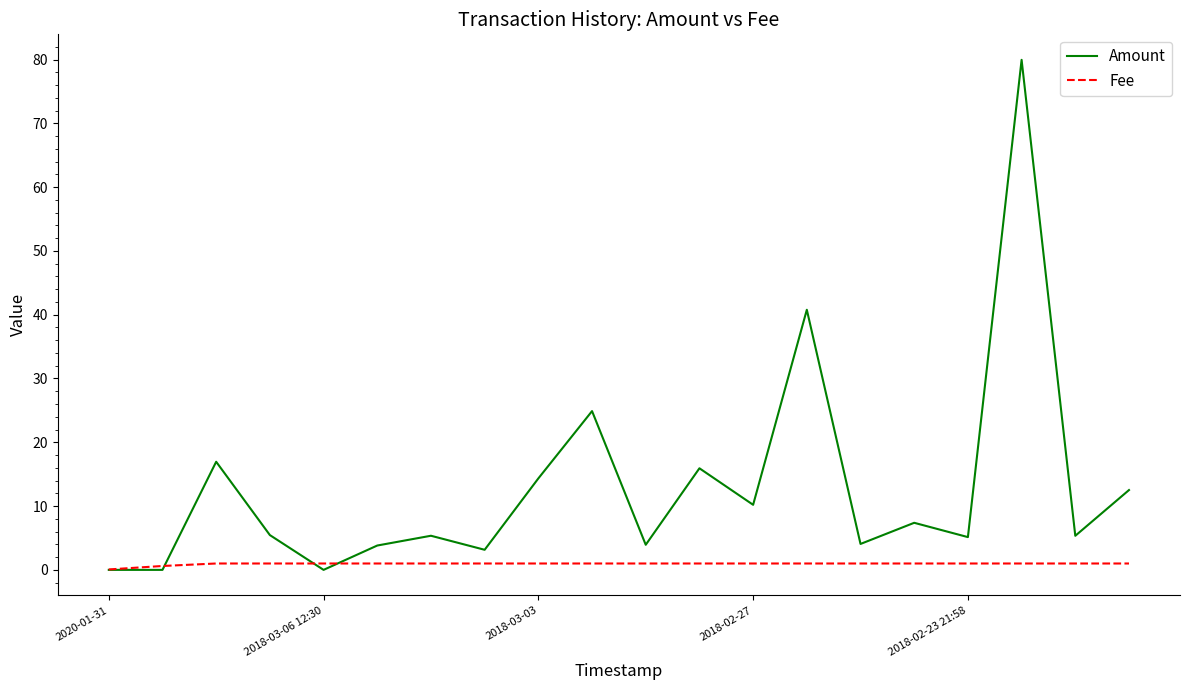

List the series in order of their peak value, lowest first.

Fee, Amount